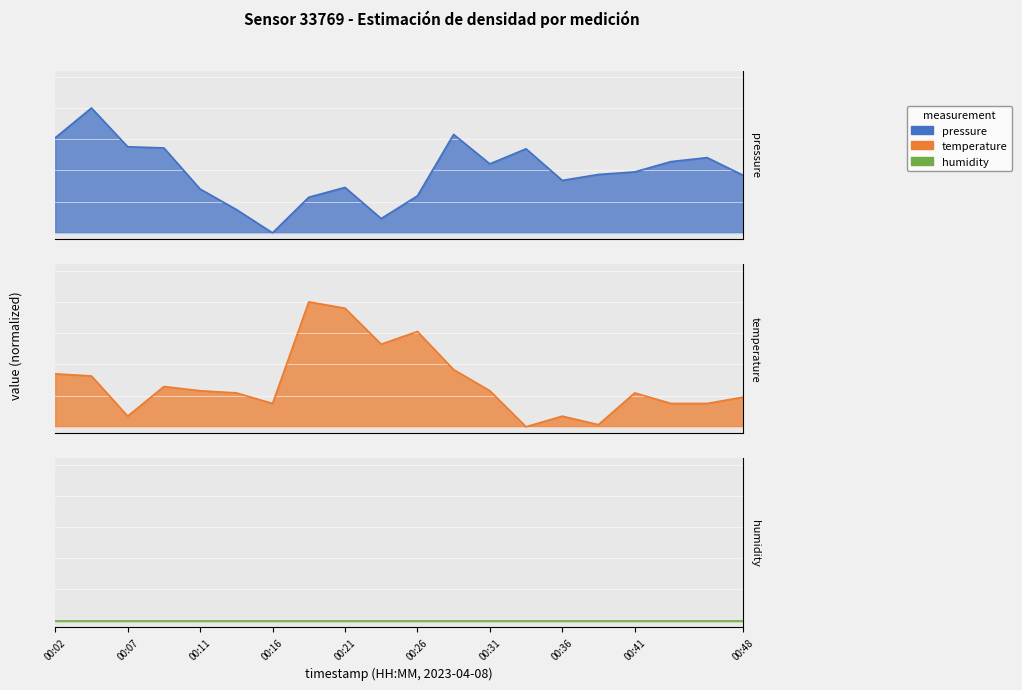

True or false: pressure and temperature cross at least once.

True